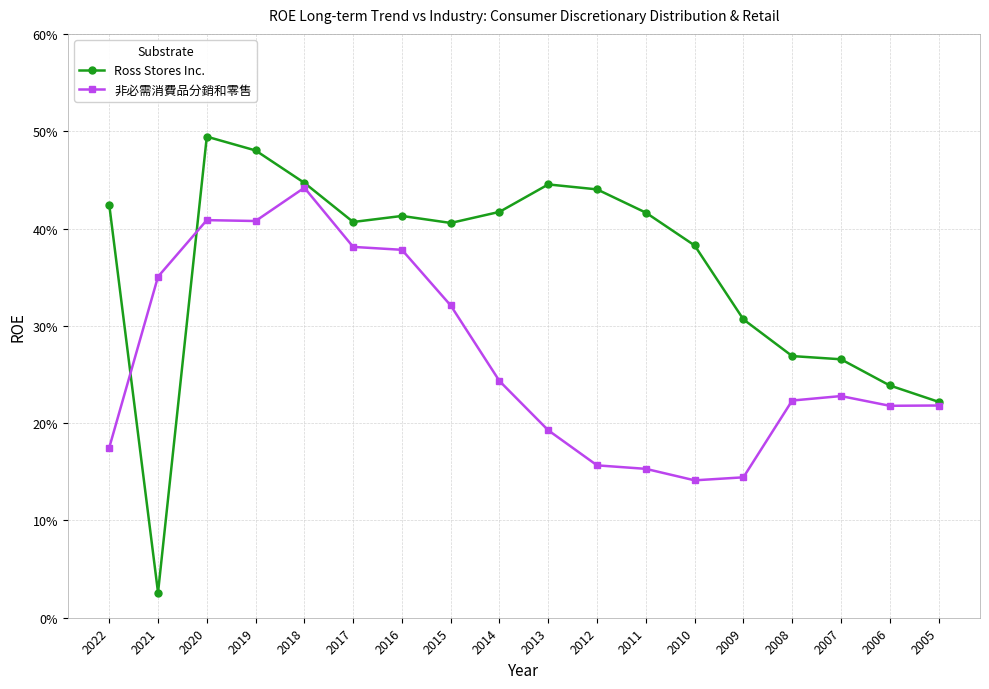

List the series in order of their peak value, highest first.

Ross Stores Inc., 非必需消費品分銷和零售